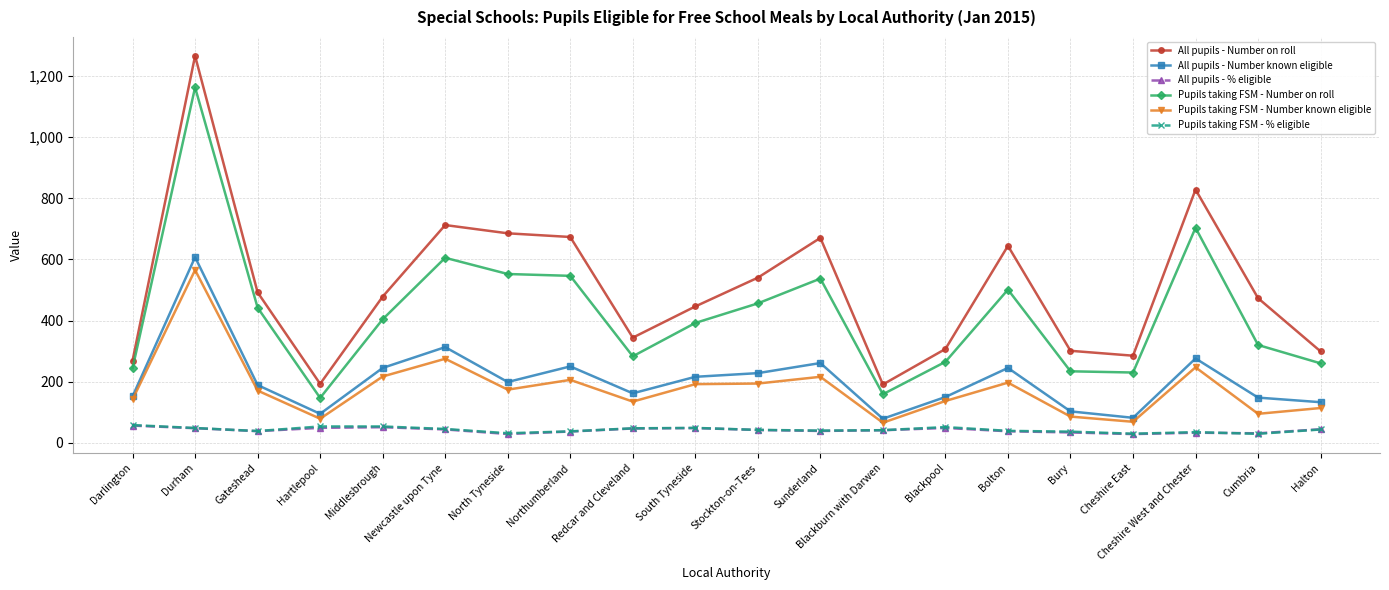

What is the sum of all All pupils - % eligible values?

830.7